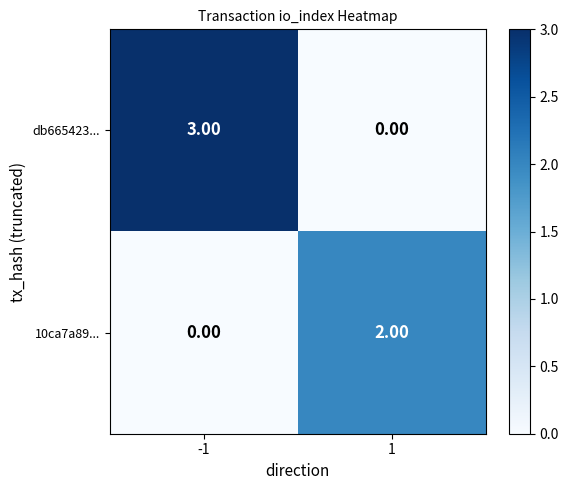

Rank the series by their maximum value, from lowest to highest.

10ca7a89..., db665423...